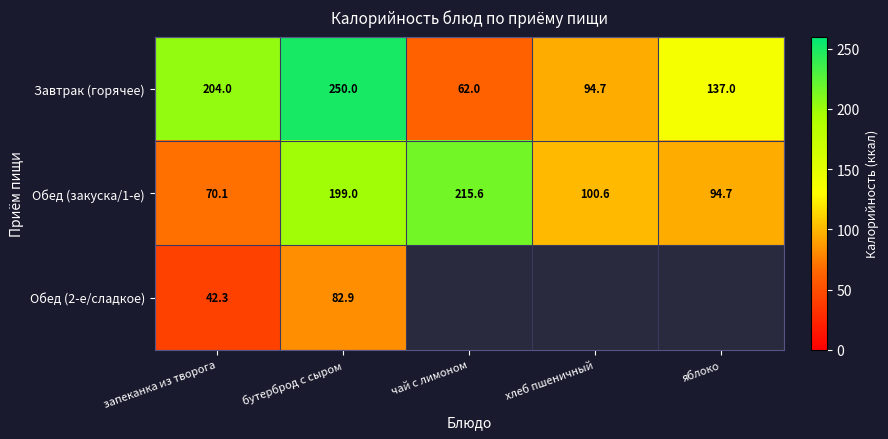

Which category has the highest value across all series?

бутерброд с сыром